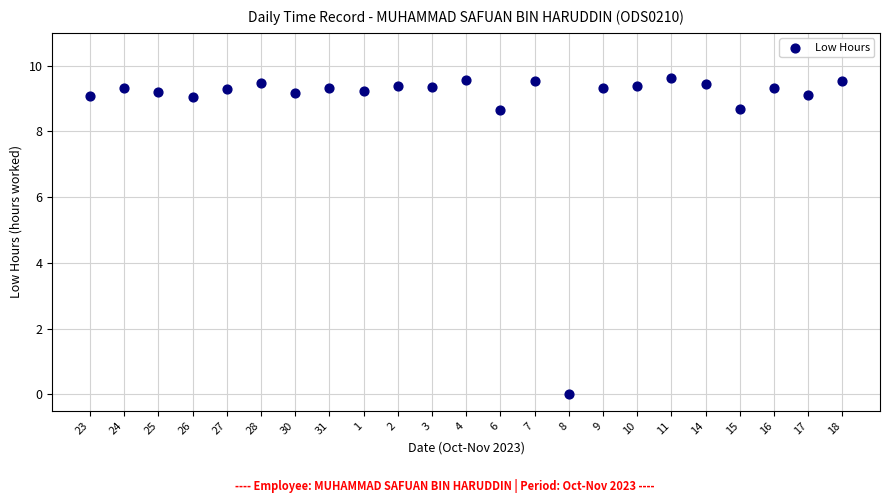

What is the range of Y values (max minus min)?

9.6